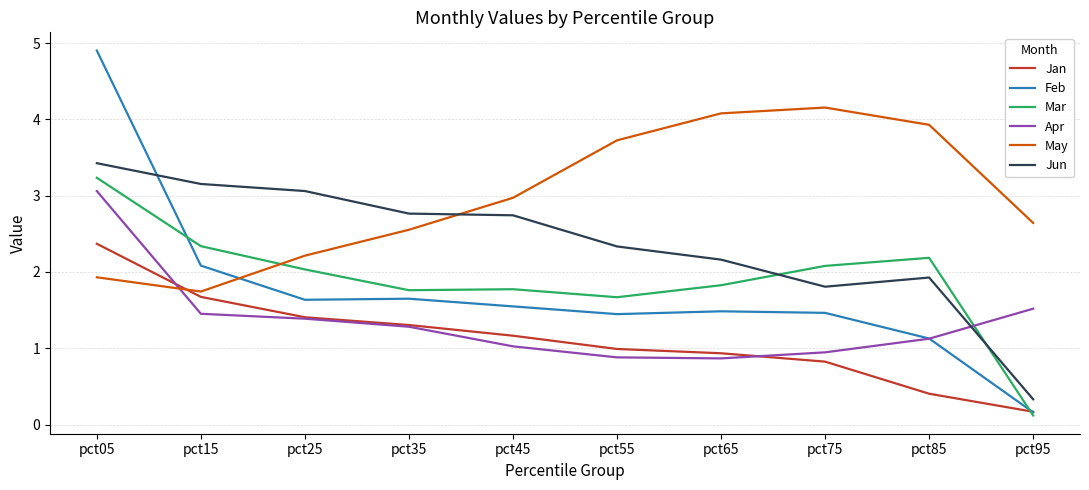

Does the chart display data point markers on the line(s)?

No